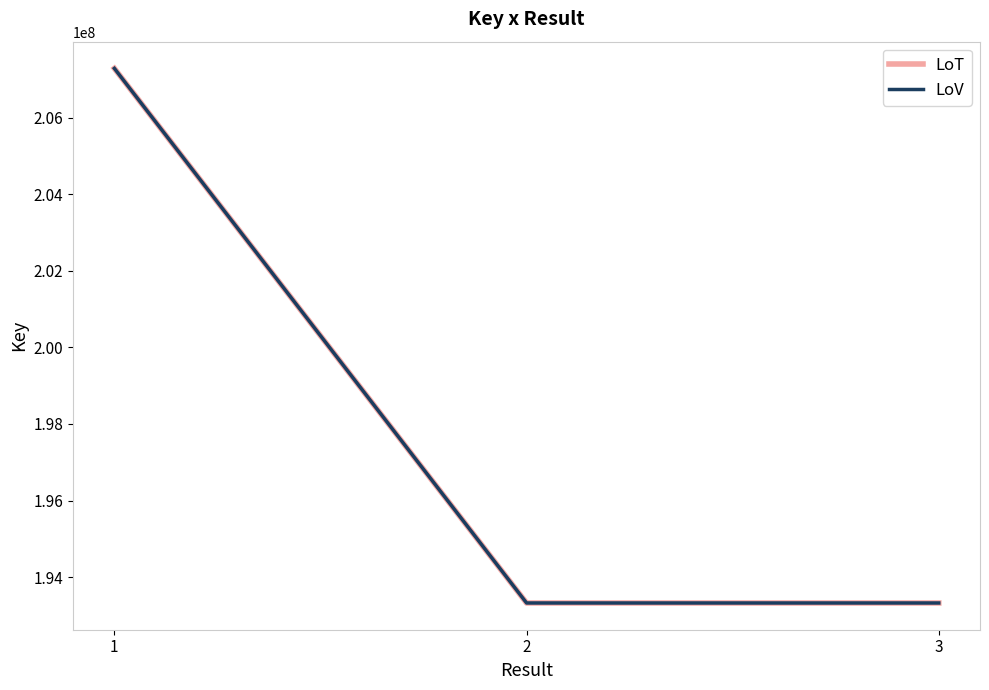

Which series changed the most between 1 and 3?

LoT